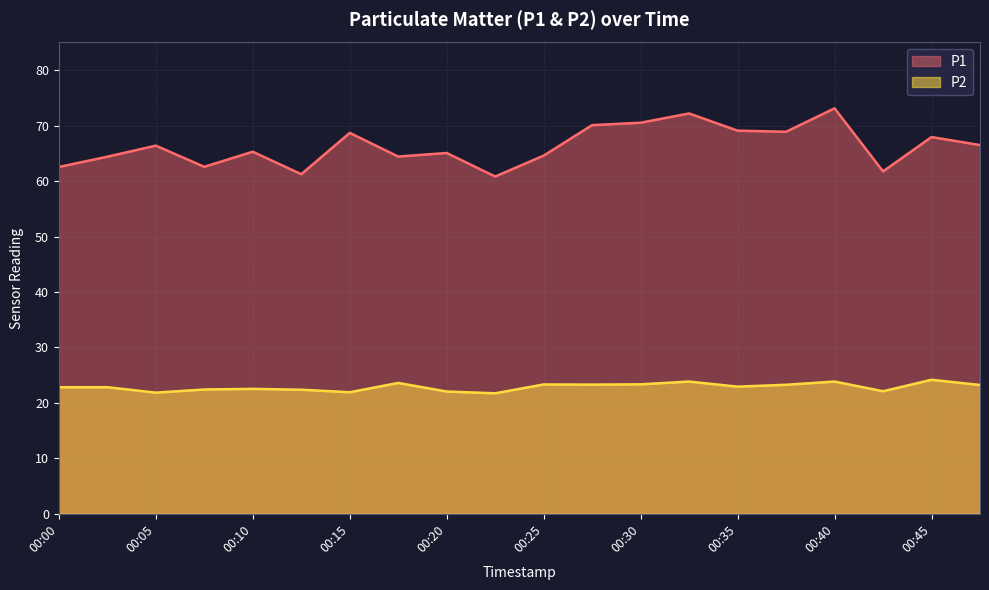

What is the sum of the P1 values at 00:28 and 00:18?

134.5